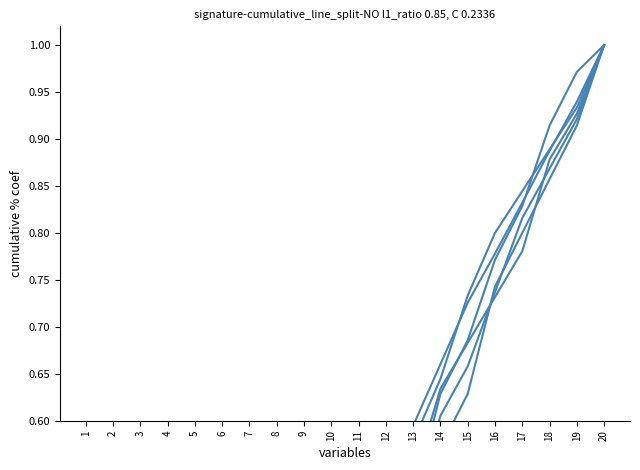

What is the highest value of the col_14 series?

1.0